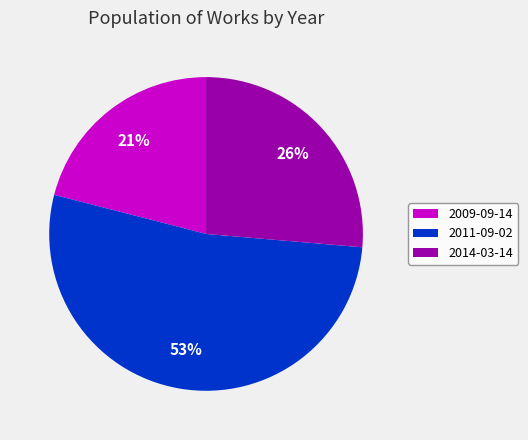

Is the sum of 2011-09-02 and 2009-09-14 greater than half?

Yes